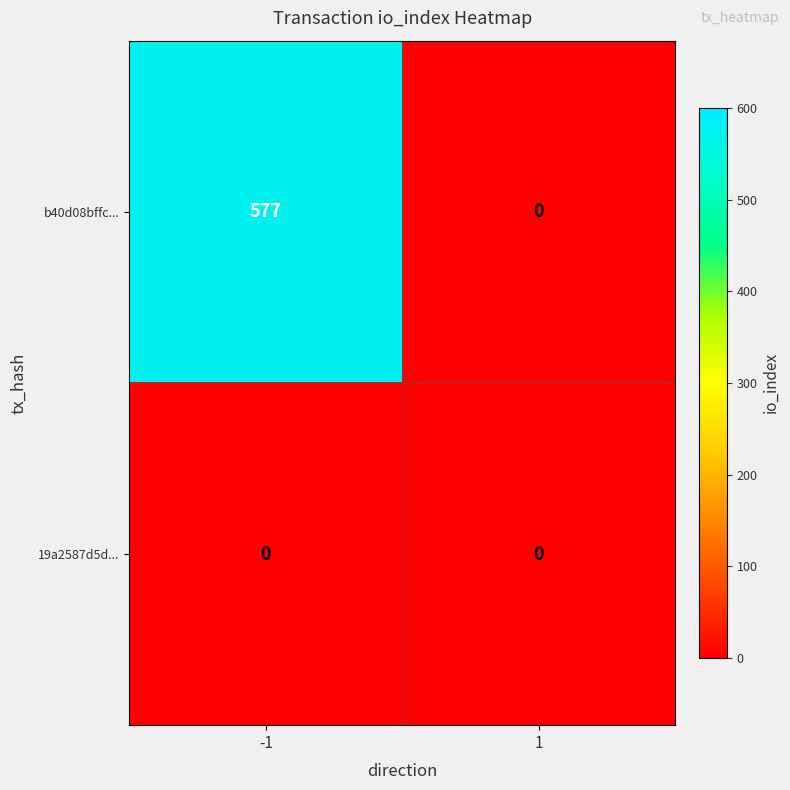

The 19a2587d5d... series shows 0 at -1. True or false?

True